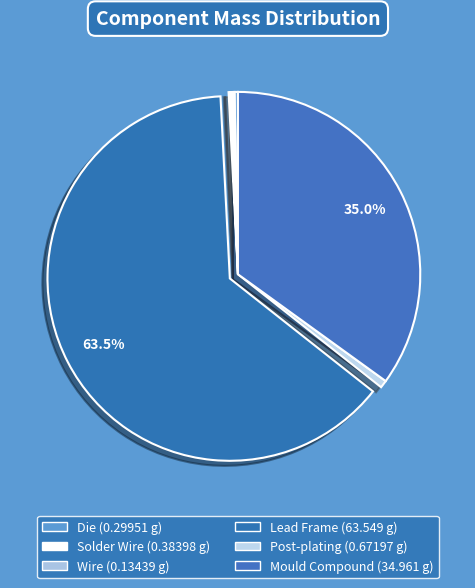

To the nearest percent, what is the combined percentage of Solder Wire and Wire?

1%